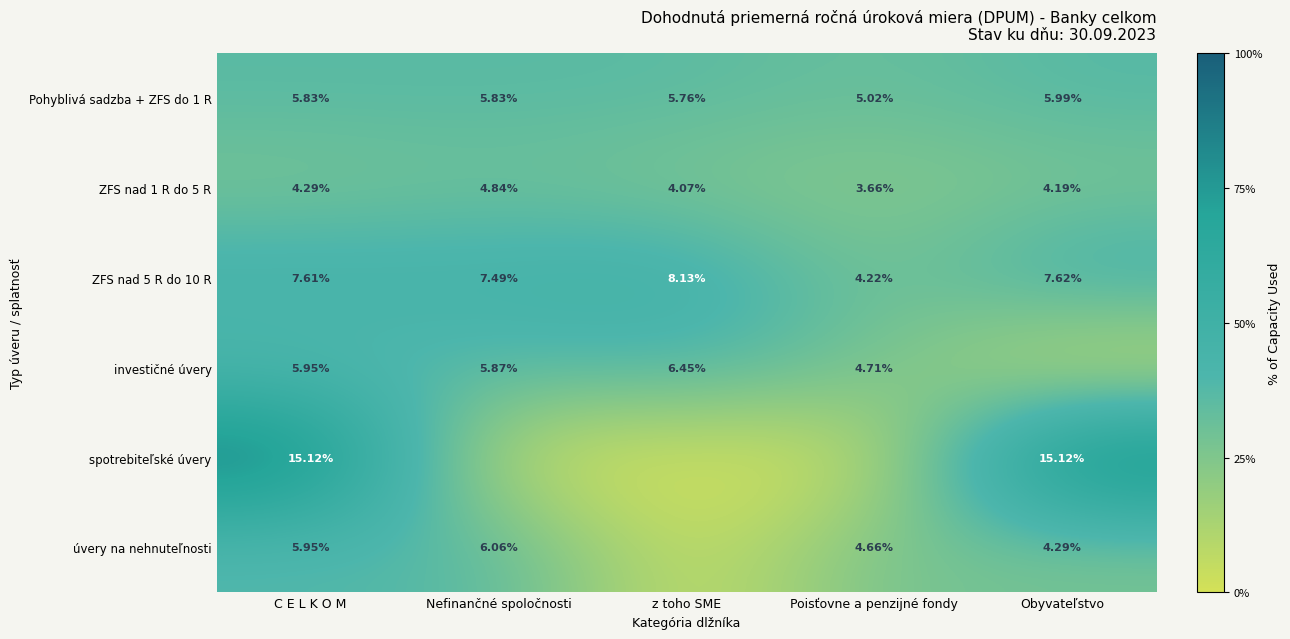

What is the total value across all series at Nefinančné spoločnosti?

30.1